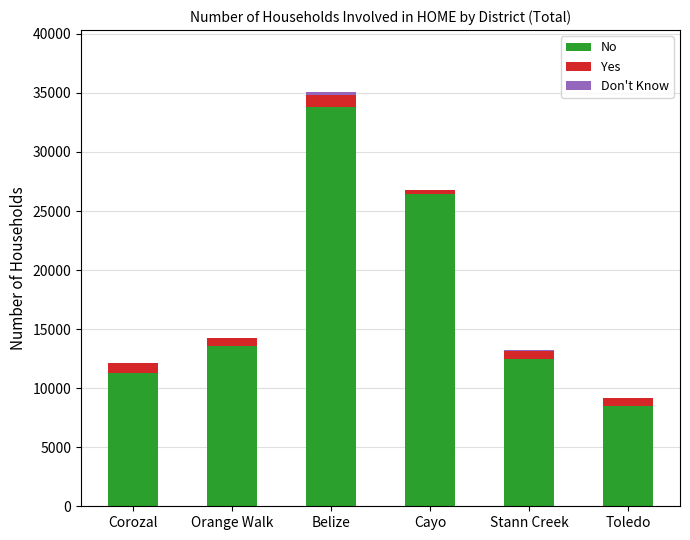

True or false: No has a value of 11273.3 at Corozal.

True